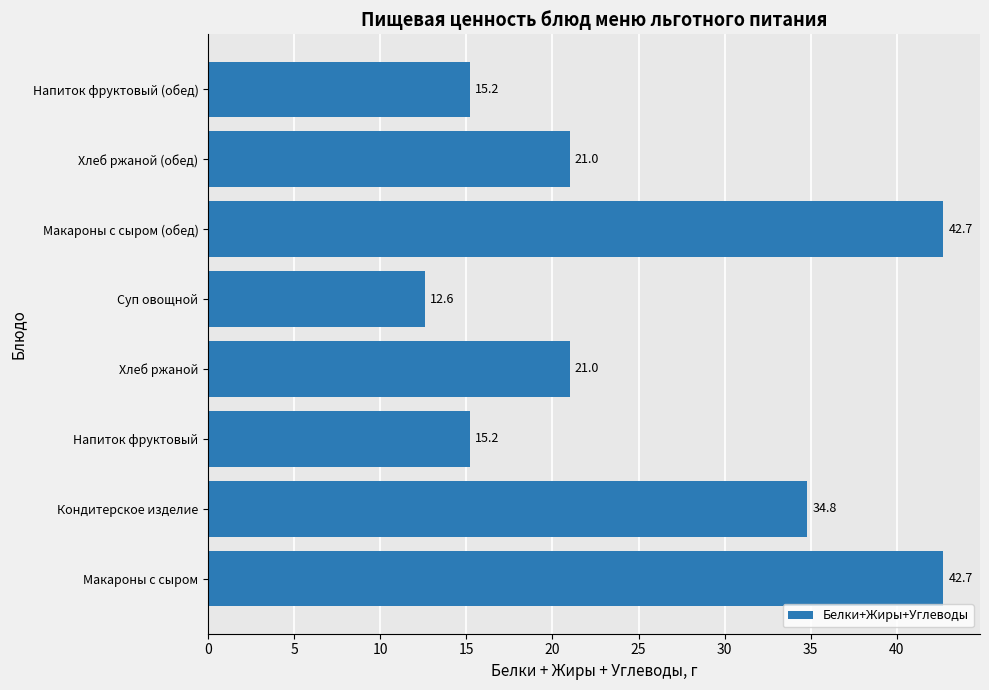

Is it true that the value at Хлеб ржаной is 21.0?

True